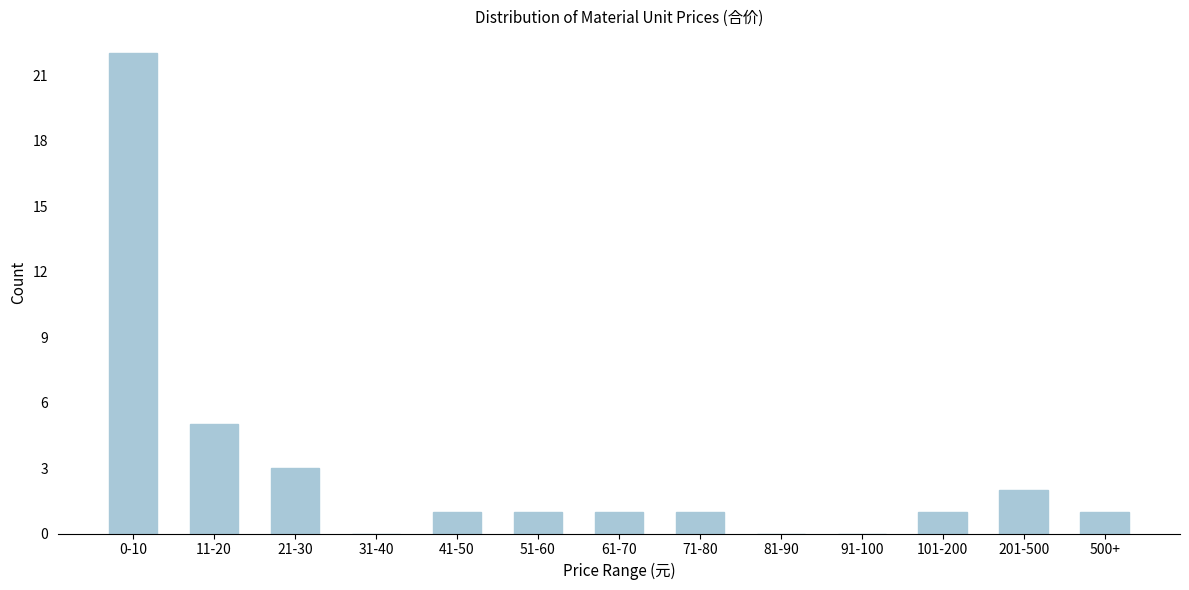

Reading right to left, list all the values displayed in this chart.

500+=1	201-500=2	101-200=1	91-100=0	81-90=0	71-80=1	61-70=1	51-60=1	41-50=1	31-40=0	21-30=3	11-20=5	0-10=22